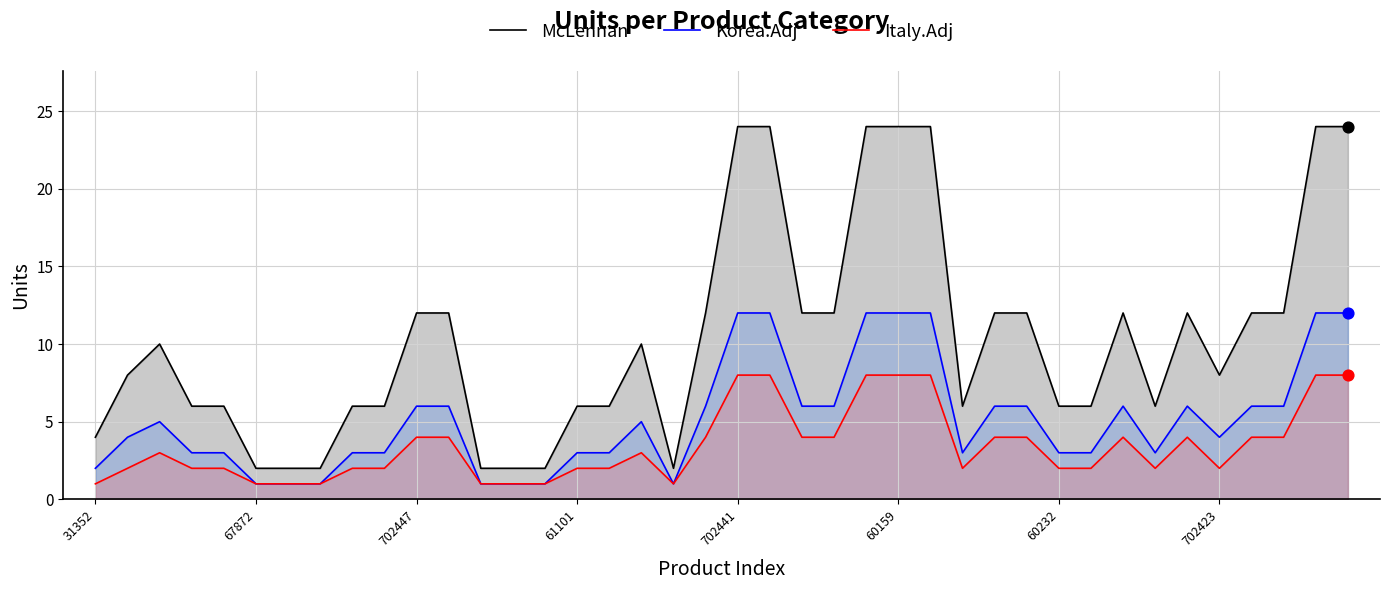

What is the total value across all series at 29?

22